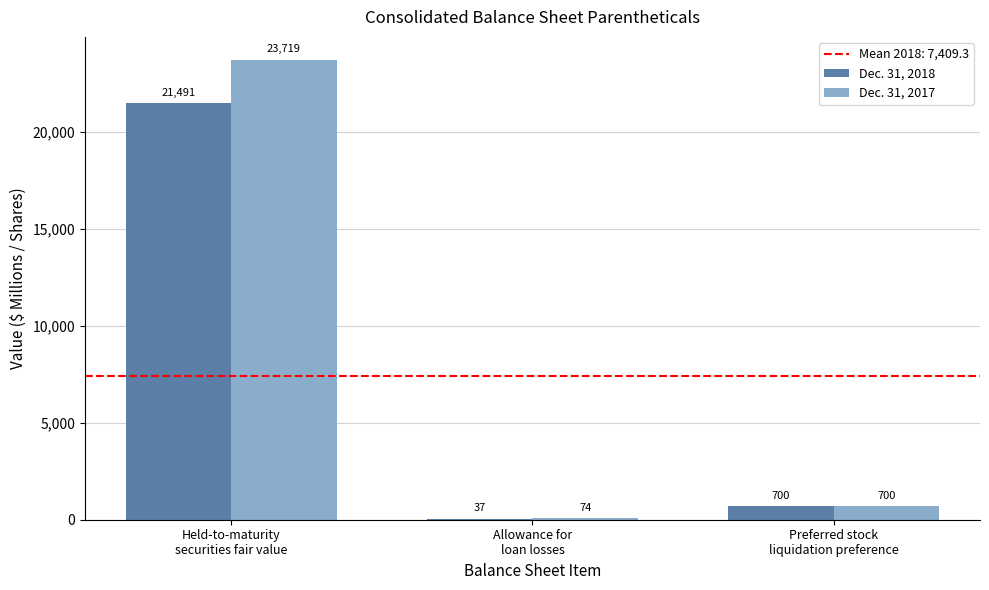

Which series has the largest total across all categories?

Dec. 31, 2017